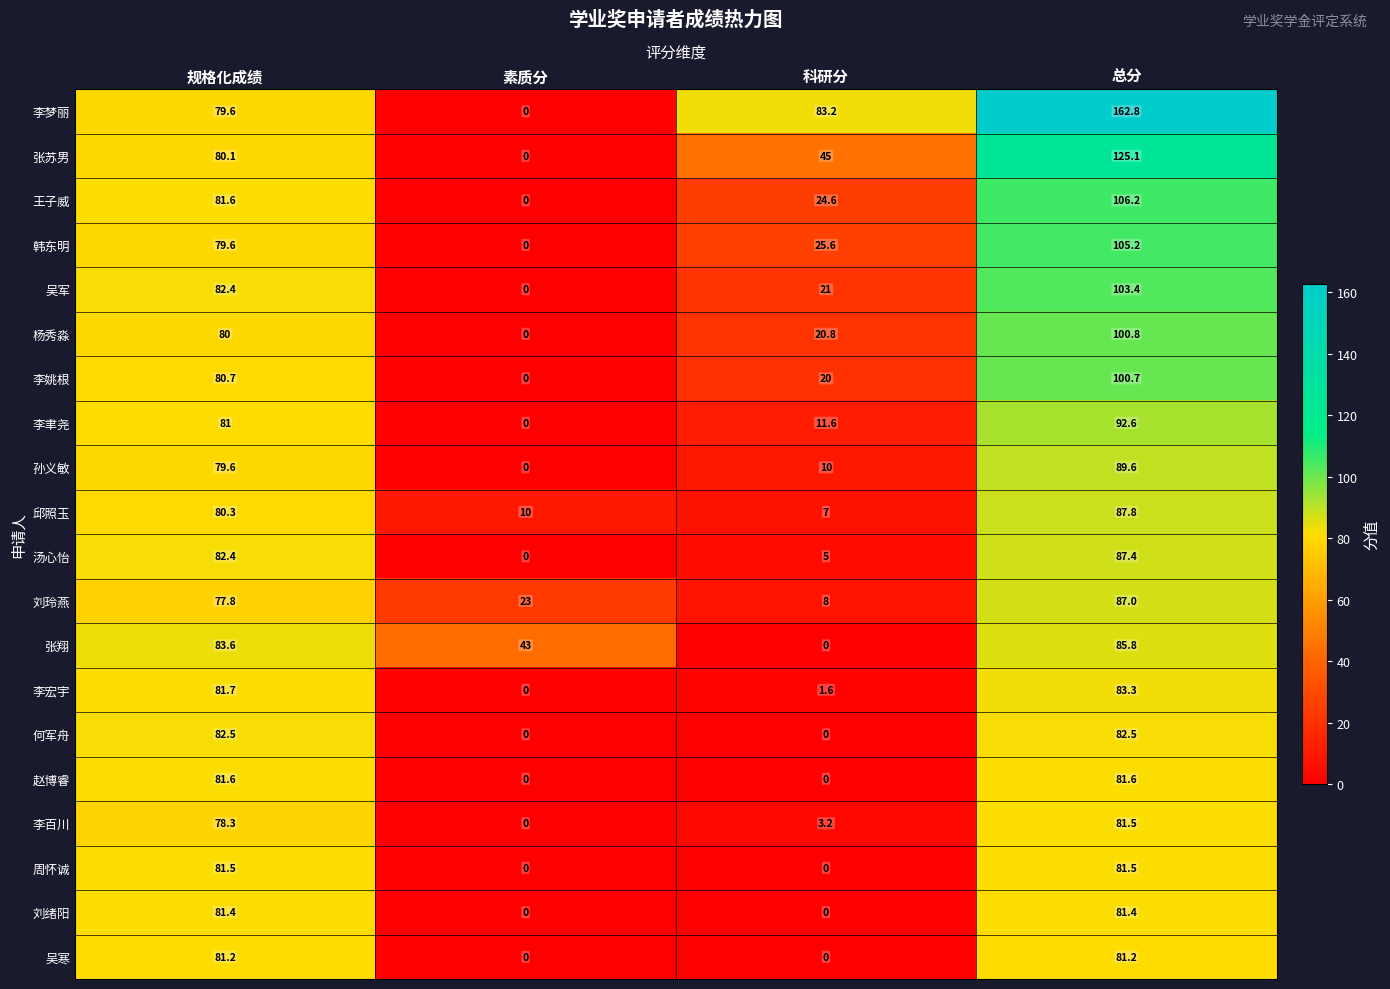

What is the spread (max minus min) of values at 规格化成绩?

5.8